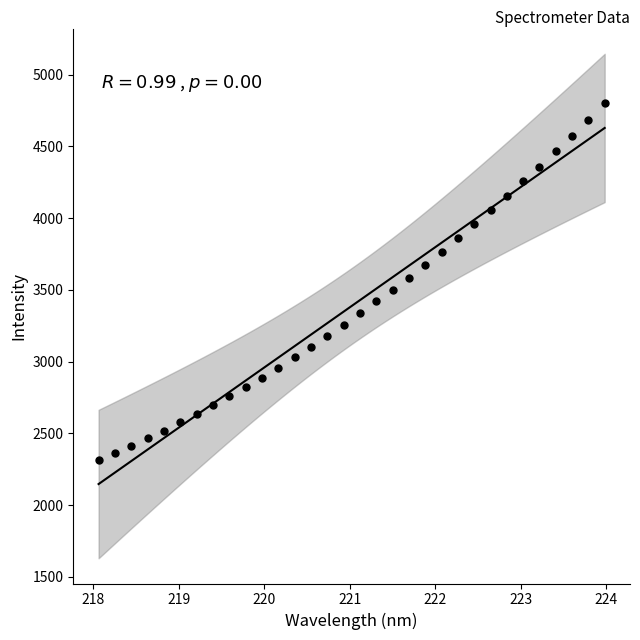

What is the range of Y values (max minus min)?

2488.5